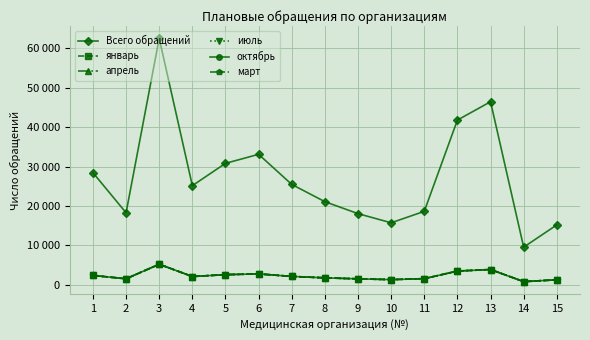

Does the chart display data point markers on the line(s)?

Yes